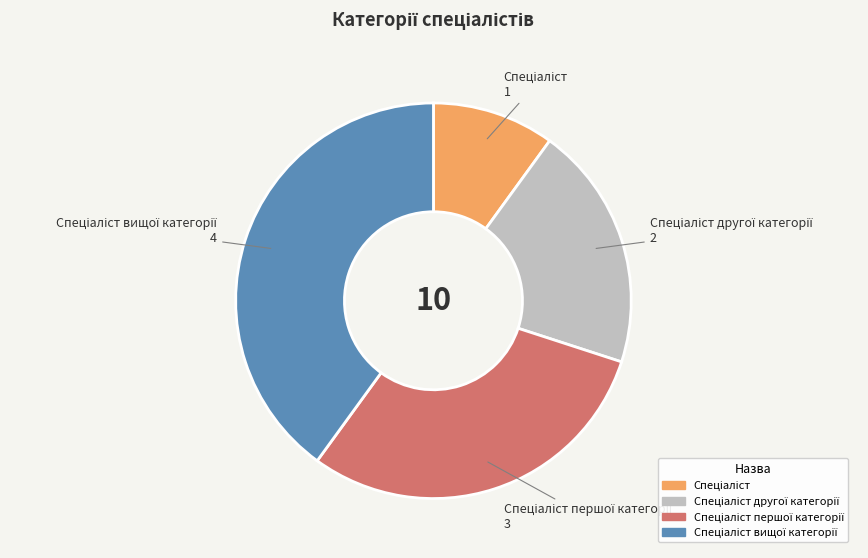

Count the number of slices in the pie.

4